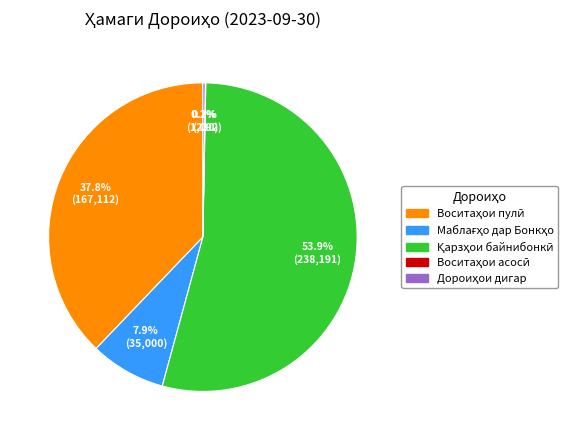

Does any single category account for the majority?

Yes